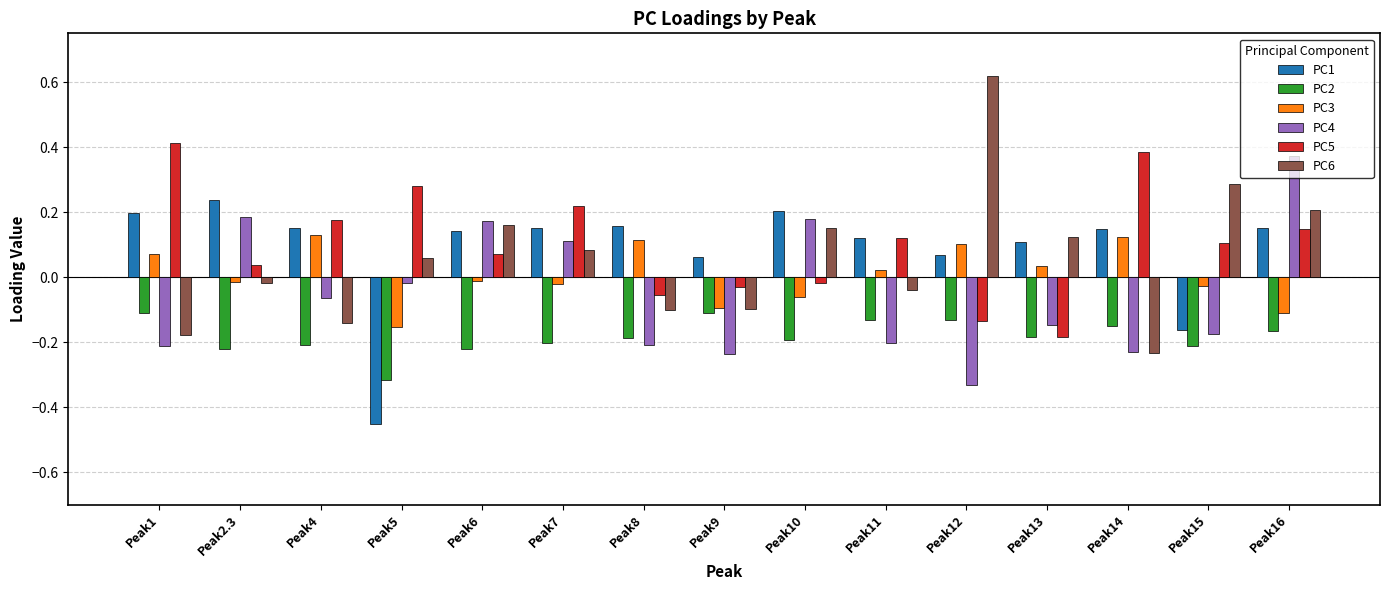

Which series has the widest spread of values?

PC6